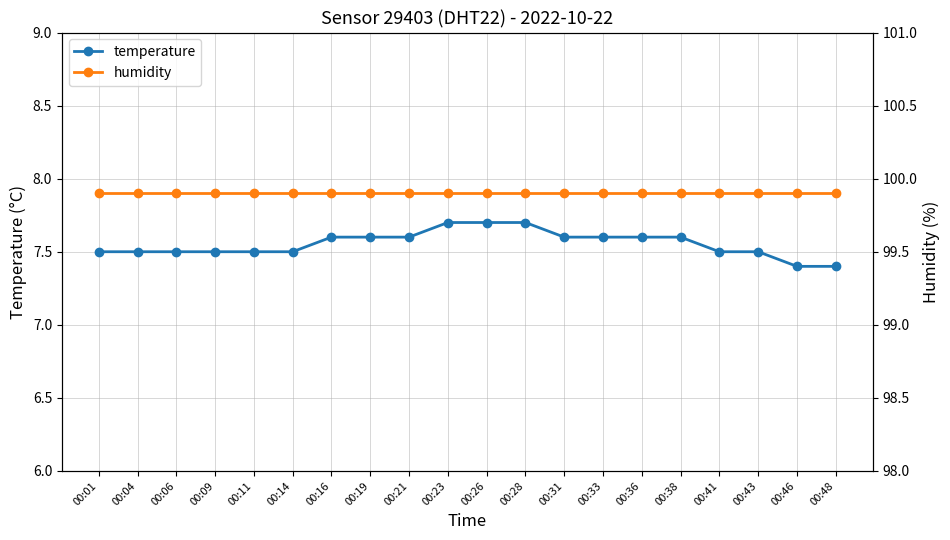

What is the sum of the humidity values at 00:41 and 00:43?

199.8